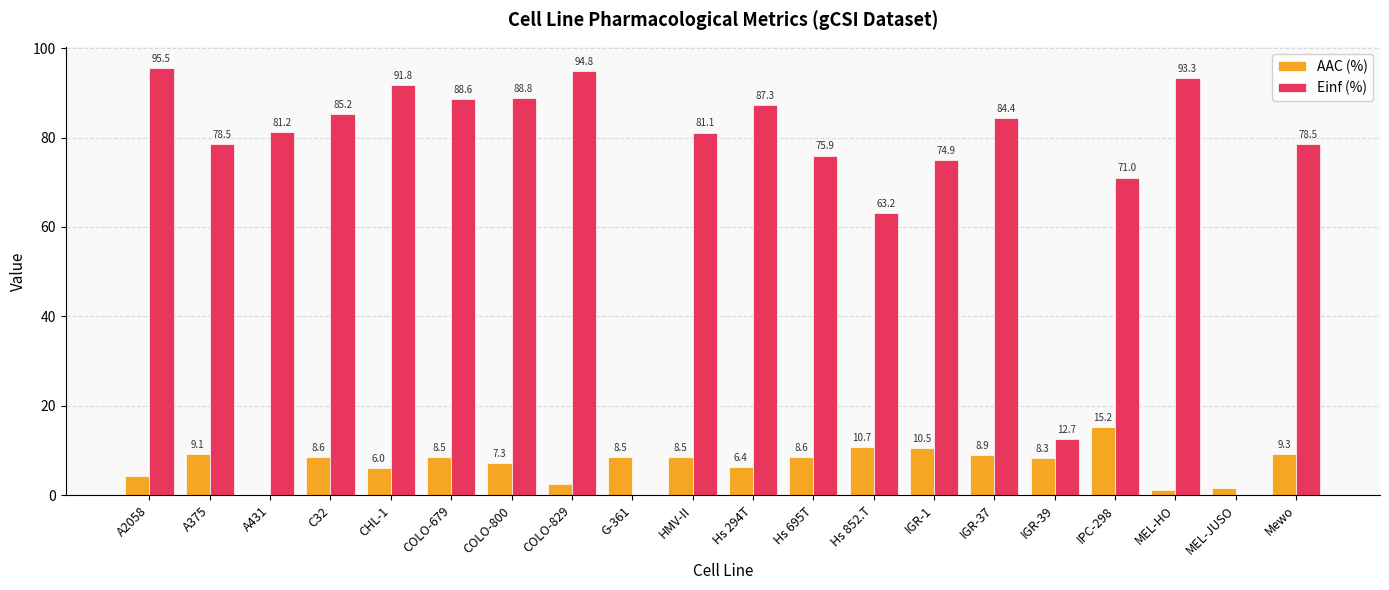

What is the total value across all series at CHL-1?

97.8